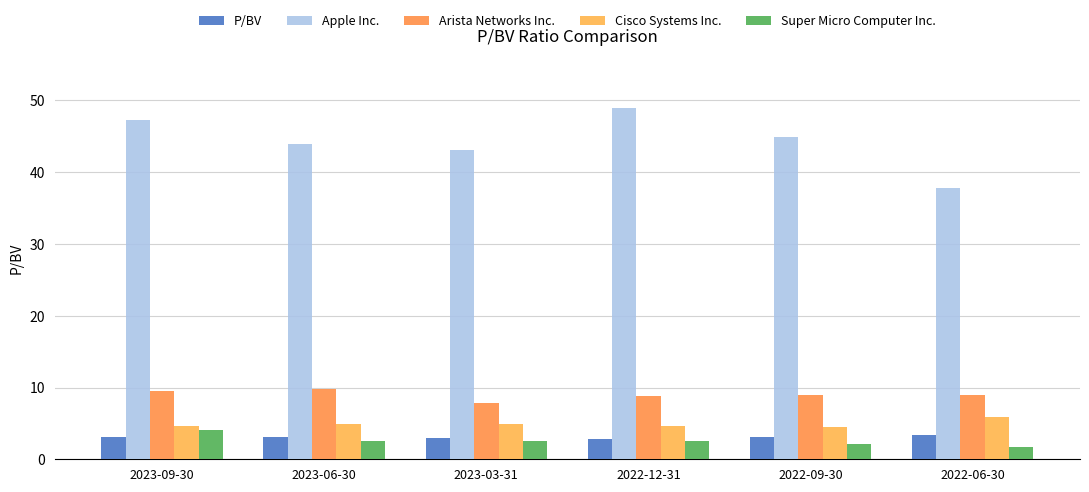

What is the total value across all series at 2023-09-30?

68.6